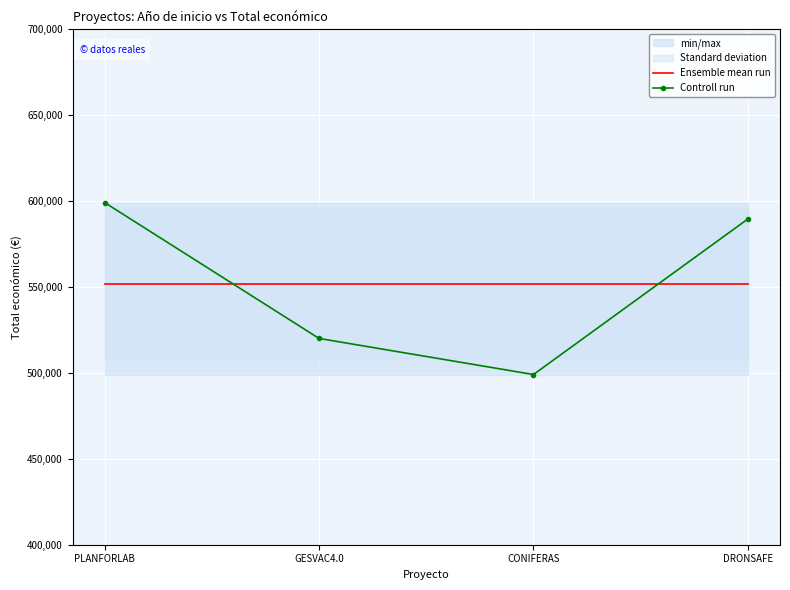

Is this an area chart (filled region under the line)?

No